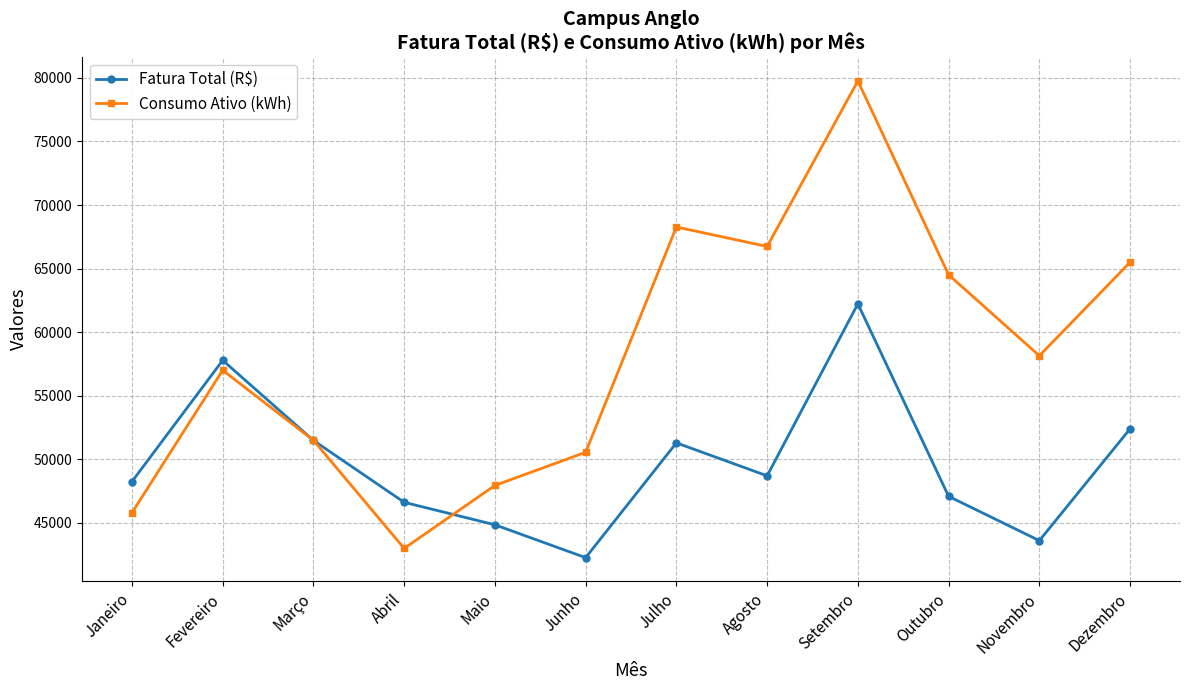

List the labels in order of Consumo Ativo (kWh) value, smallest first.

Abril, Janeiro, Maio, Junho, Março, Fevereiro, Novembro, Outubro, Dezembro, Agosto, Julho, Setembro